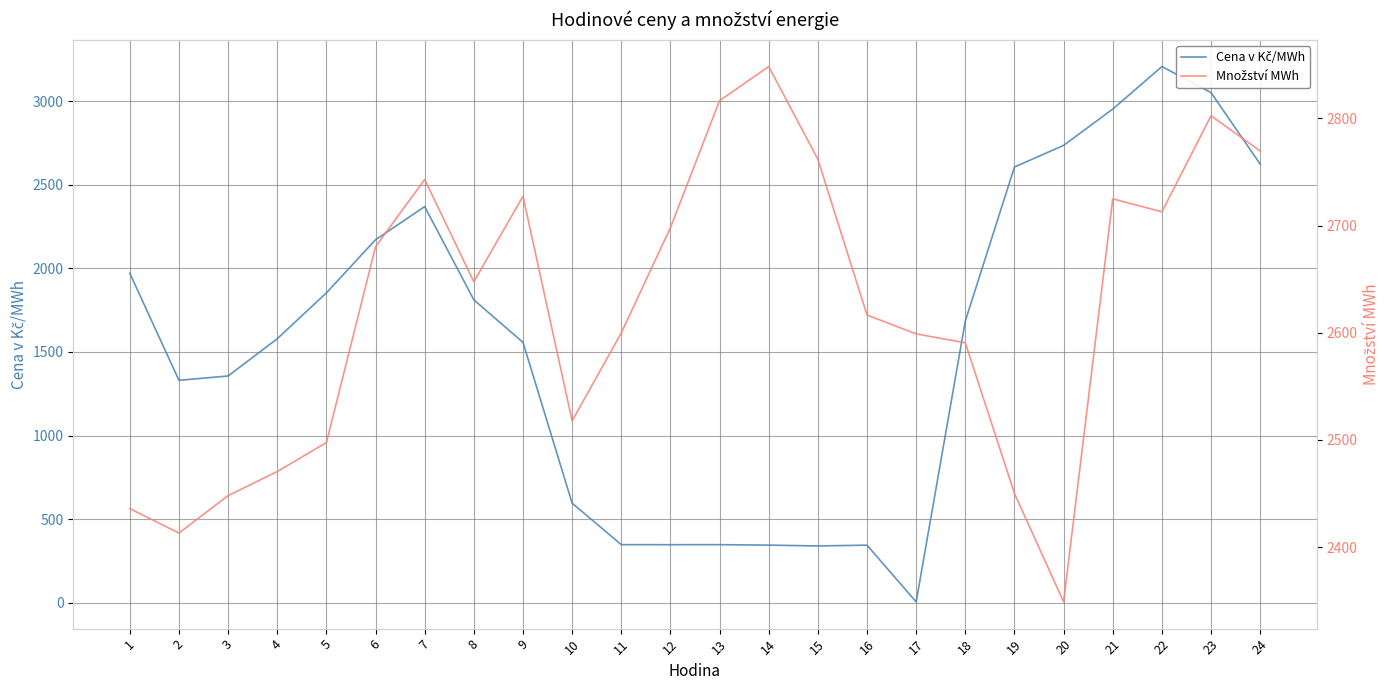

What is the value of the Množství MWh point at the 14th from the left?

2848.3